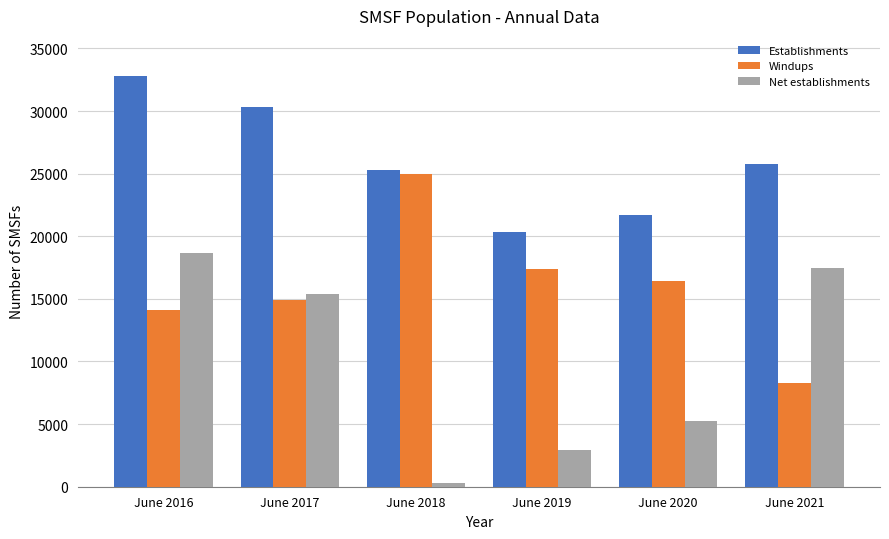

What is the value of the Net establishments bar at the 3rd from the left?

335